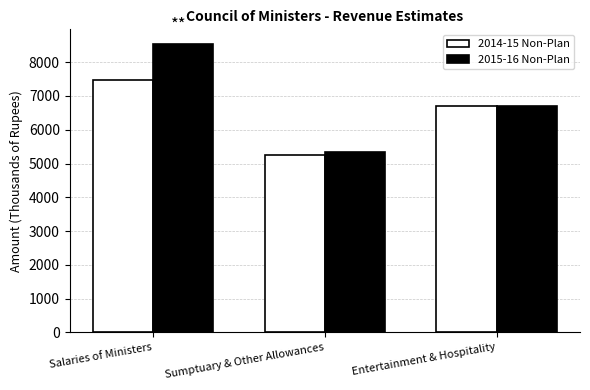

At which category is the sum across all series the highest?

Salaries of Ministers